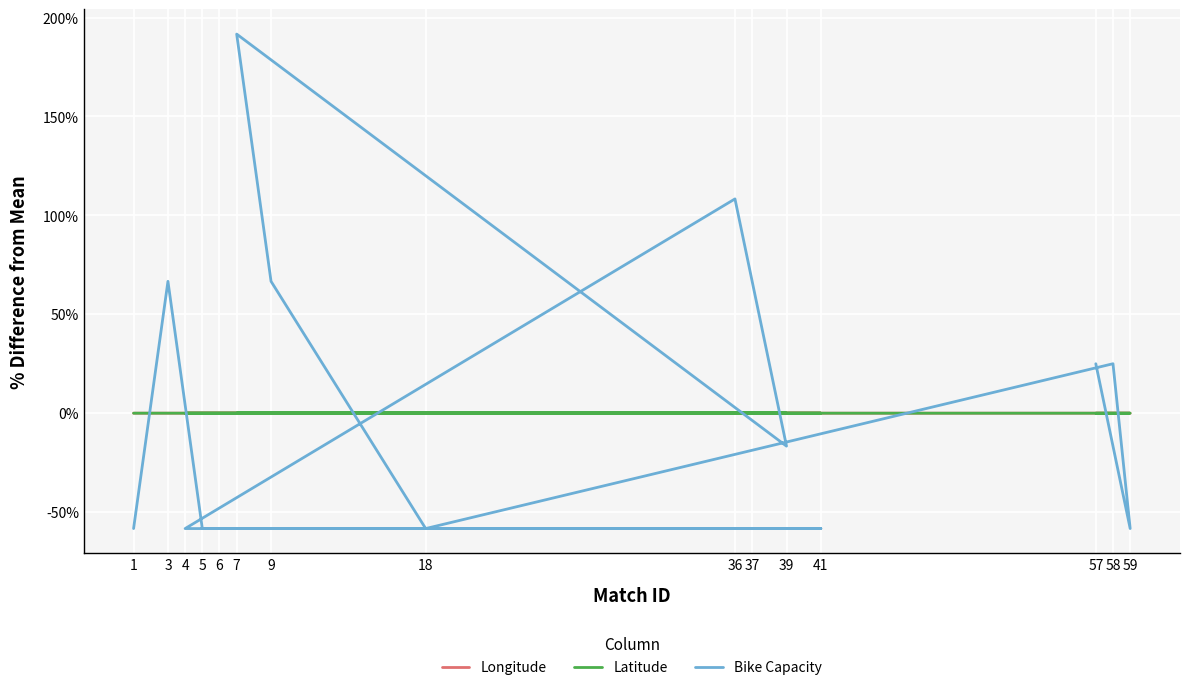

Reading left to right, what are all the values shown in this chart?

Longitude: 0.0	0.0	0.0	-0.0	0.0	0.0	0.0	0.0	0.0	-0.0	-0.0	-0.0	-0.0	-0.0	-0.0
Latitude: 0.0	0.0	-0.0	0.0	-0.0	0.0	0.0	0.0	0.0	-0.0	-0.0	-0.0	-0.0	-0.0	-0.0
Bike Capacity: -58.3	66.7	-58.3	-58.3	-58.3	-58.3	-58.3	108.3	-16.7	191.7	66.7	-58.3	25.0	-58.3	25.0